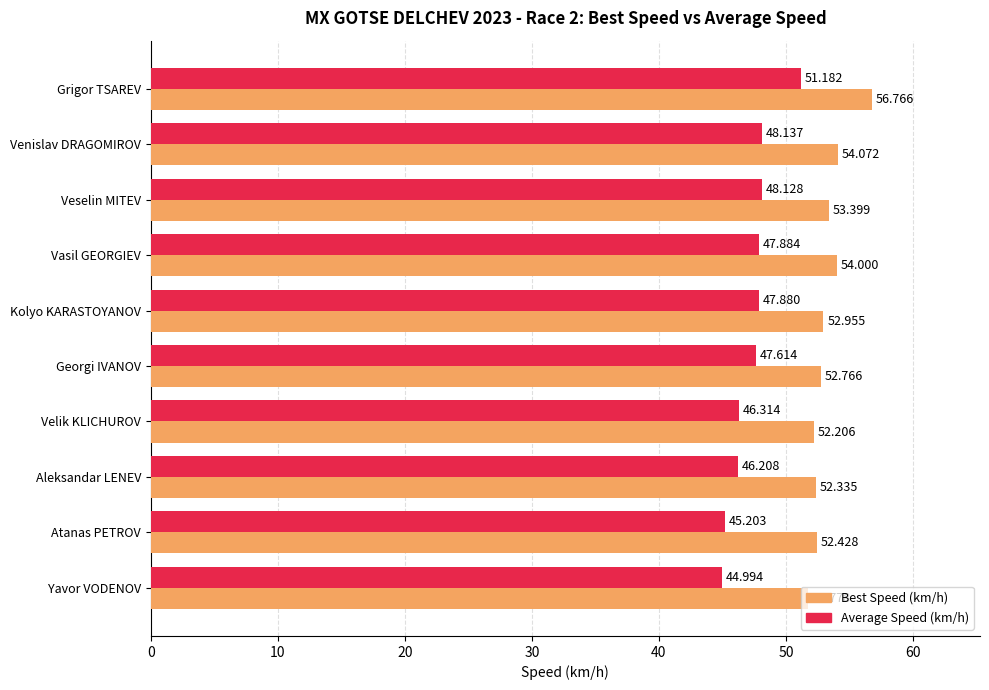

What are all the series names shown in the legend?

Best Speed (km/h), Average Speed (km/h)